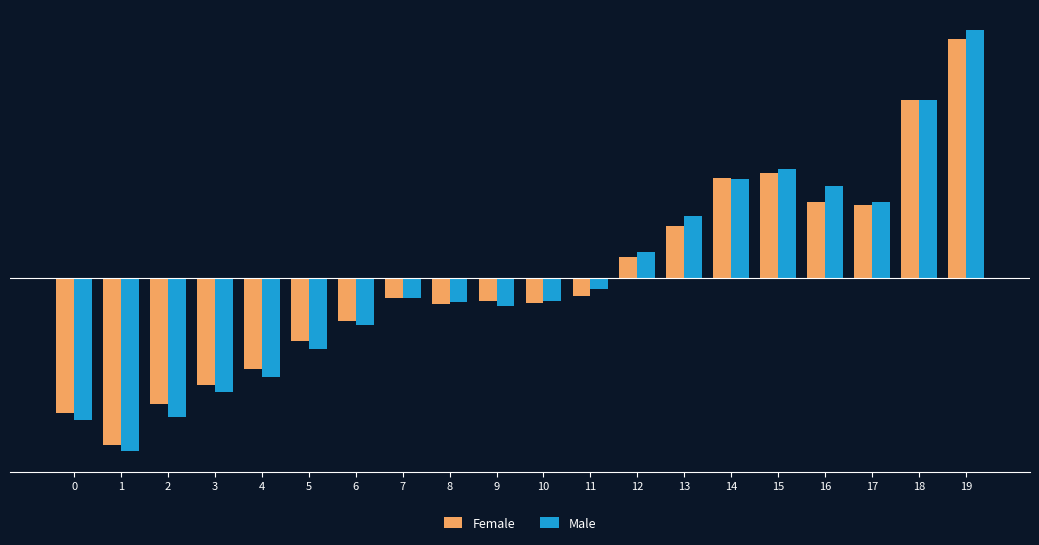

What are all the series names shown in the legend?

Female, Male